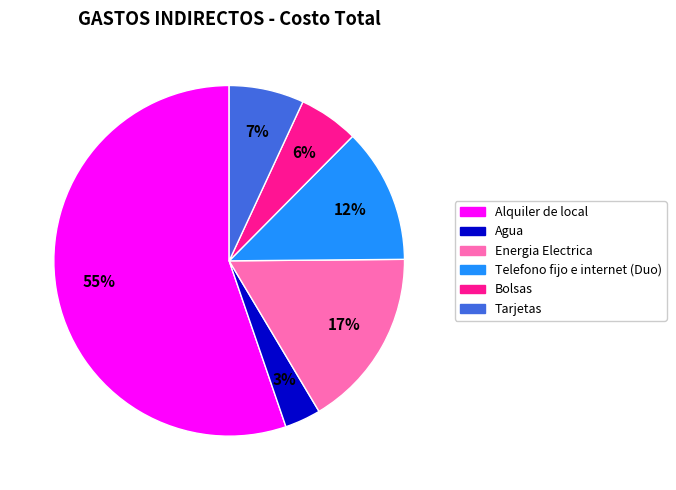

To the nearest percent, what percentage of the pie is Tarjetas?

7%